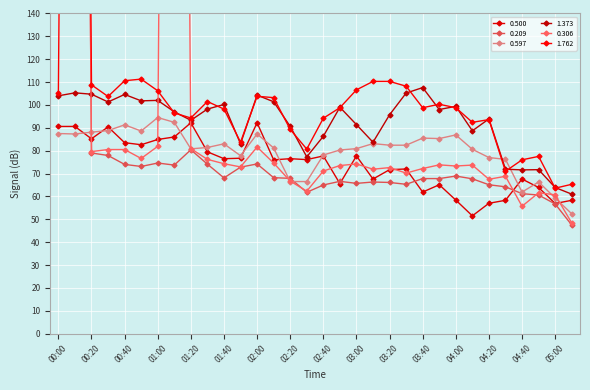

What is the label of the 7th point from the right?

04:10